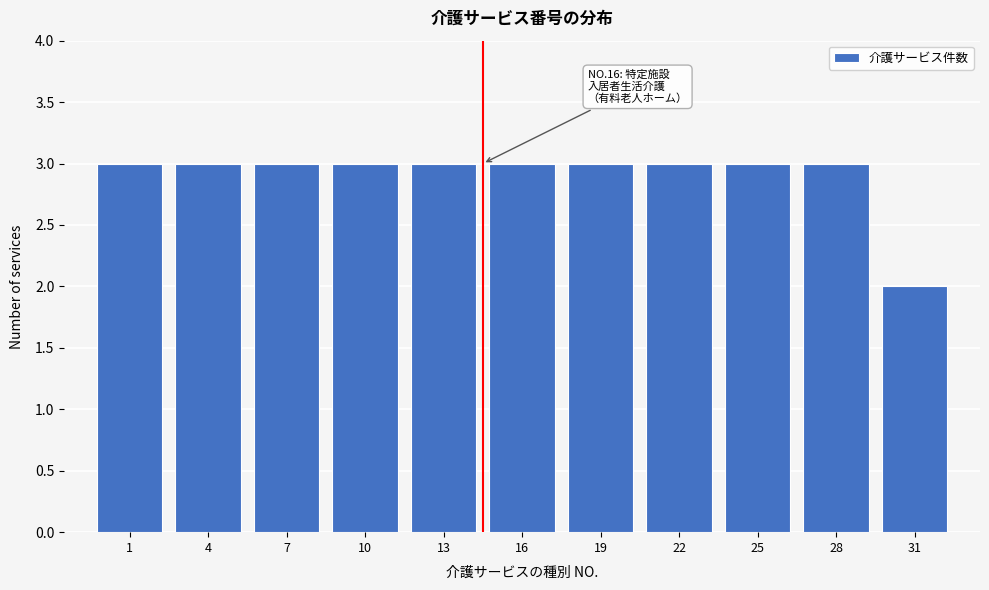

Reading left to right, what are all the values shown in this chart?

1=3	4=3	7=3	10=3	13=3	16=3	19=3	22=3	25=3	28=3	31=2